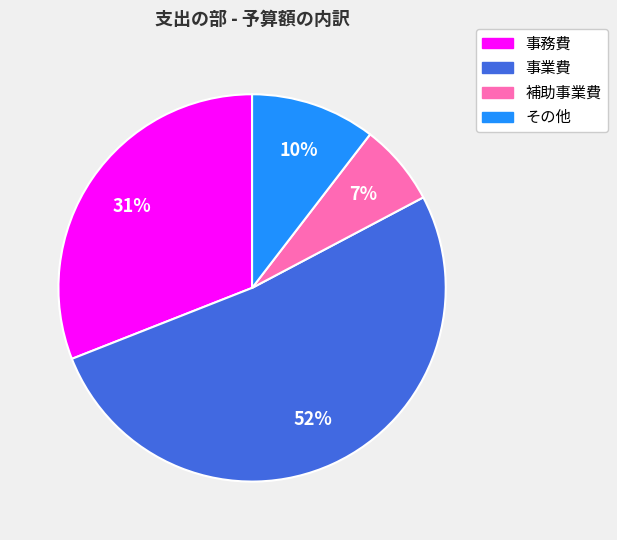

Is the sum of 事業費 and 事務費 greater than half?

Yes